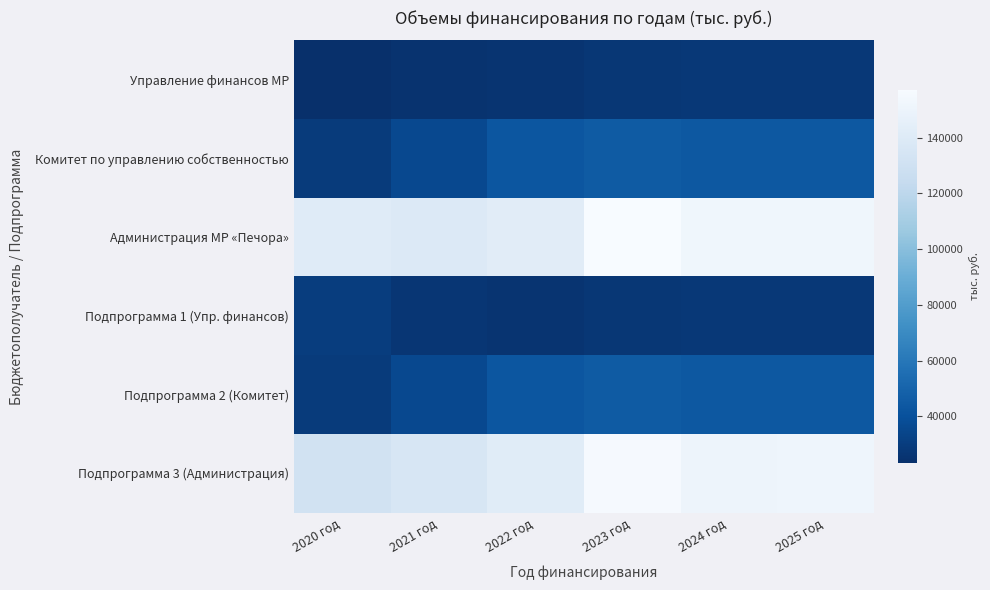

Reading right to left, list all the values displayed in this chart.

Управление финансов МР: 2025 год=27585.2	2024 год=27621.2	2023 год=27202.8	2022 год=25422.4	2021 год=25114.9	2020 год=23114.2
Комитет по управлению собственностью: 2025 год=43911.1	2024 год=43633.4	2023 год=45142.5	2022 год=42560.8	2021 год=35718.6	2020 год=29357.4
Администрация МР «Печора»: 2025 год=152162.9	2024 год=152091.2	2023 год=157227.9	2022 год=142410.4	2021 год=139230.6	2020 год=141478.8
Подпрограмма 1 (Упр. финансов): 2025 год=27585.2	2024 год=27621.2	2023 год=27202.8	2022 год=25422.4	2021 год=26358.0	2020 год=30155.6
Подпрограмма 2 (Комитет): 2025 год=43911.1	2024 год=43633.4	2023 год=45142.5	2022 год=42560.8	2021 год=35718.6	2020 год=29357.4
Подпрограмма 3 (Администрация): 2025 год=150944.8	2024 год=150873.1	2023 год=156009.8	2022 год=141777.9	2021 год=135490.5	2020 год=131442.6